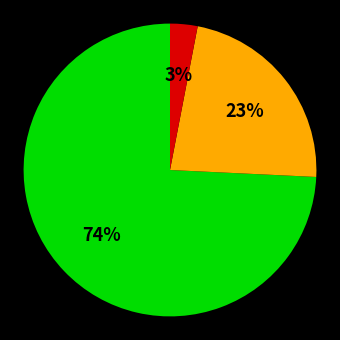

Is there any slice that represents more than half of the pie?

Yes